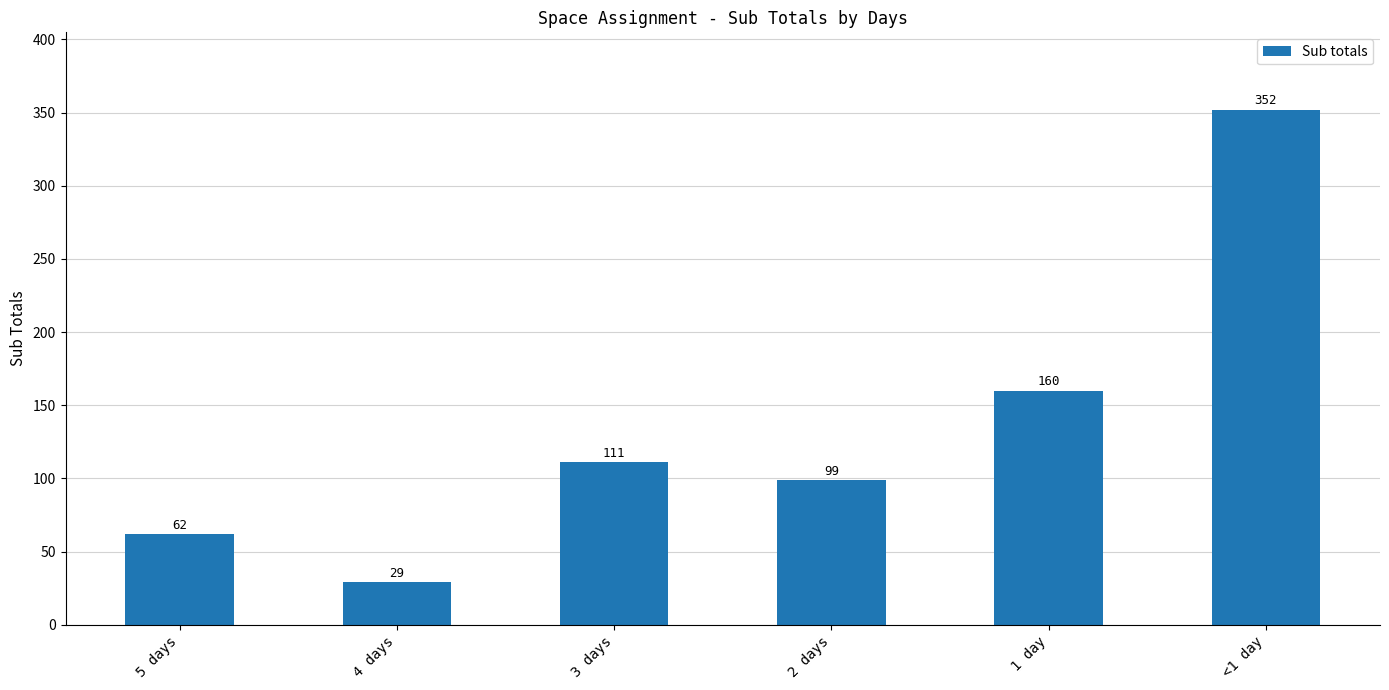

Rank the categories by value from lowest to highest.

4 days, 5 days, 2 days, 3 days, 1 day, <1 day